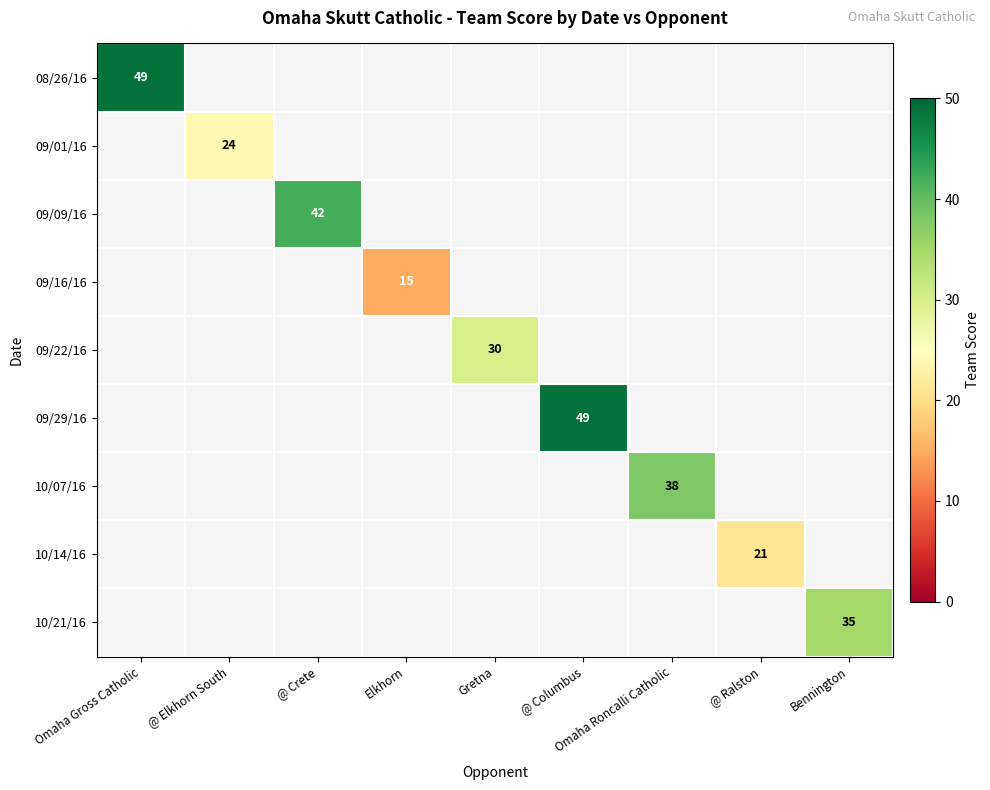

True or false: 09/09/16 has a value of 42 at @ Crete.

True